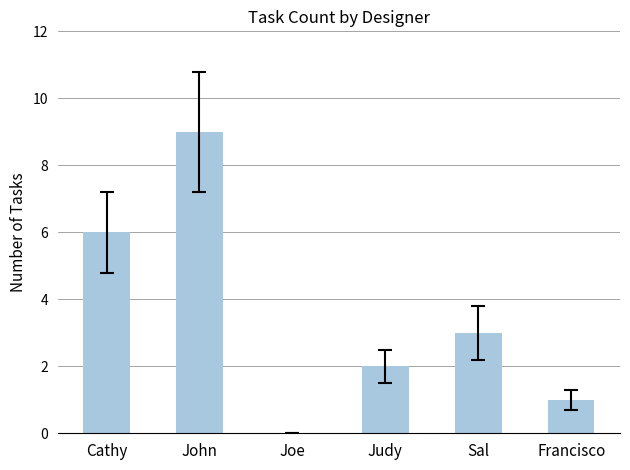

What is the difference between the values at Judy and Joe?

2